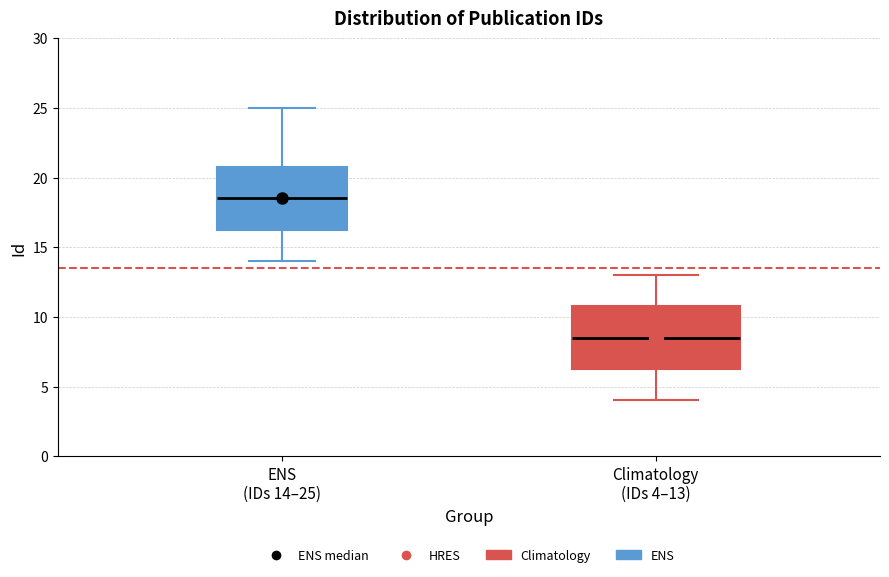

Reading left to right, read every box against the y-axis: the position of its median line, the range the box covers, and the ends of its whiskers. The values are not printed on the chart, so give them approximately, as read against the axis.

ENS (IDs 14–25): median 18.5, box 16.5 to 21.0, whiskers 14.0 to 25.0
Climatology (IDs 4–13): median 8.5, box 6.5 to 11.0, whiskers 4.0 to 13.0